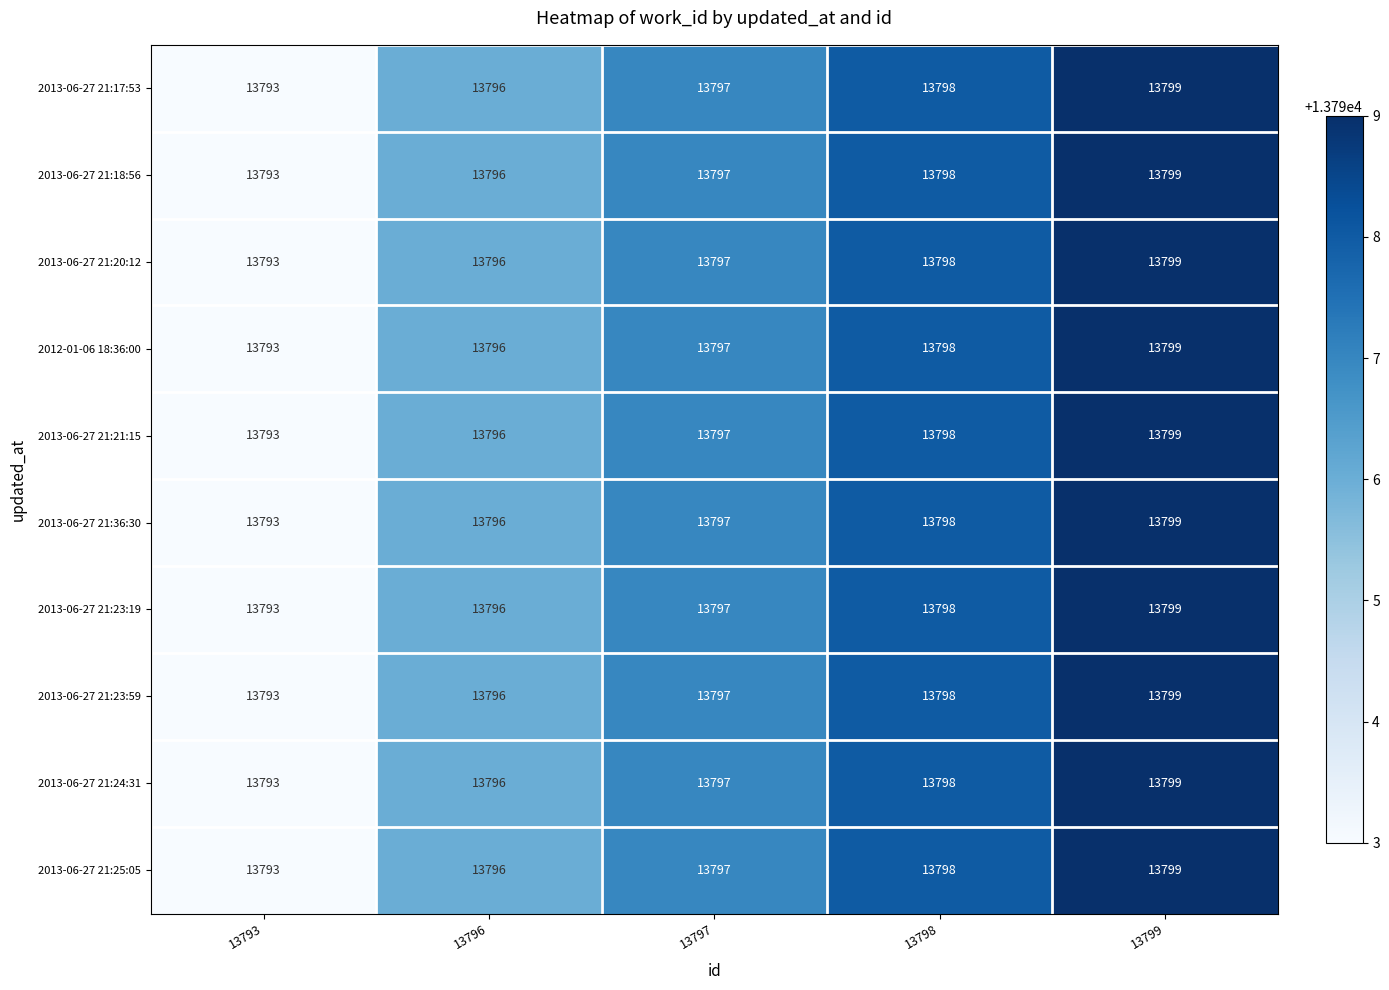

What is the average value of the 2013-06-27 21:21:15 series?

13797